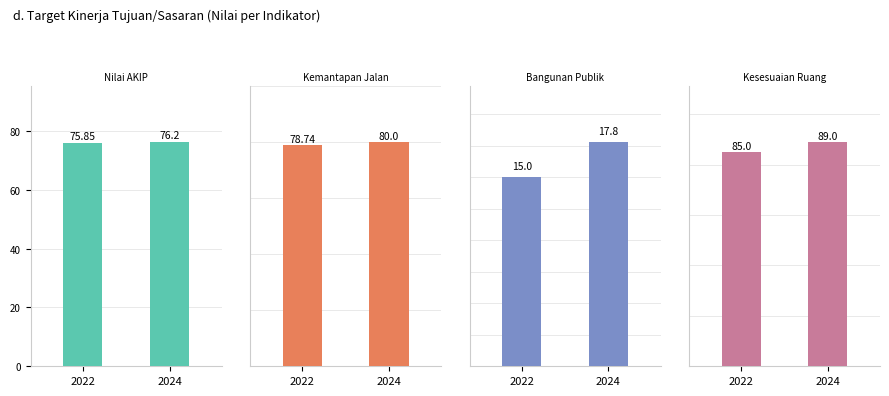

What are all the series names shown in the legend?

2022, 2024